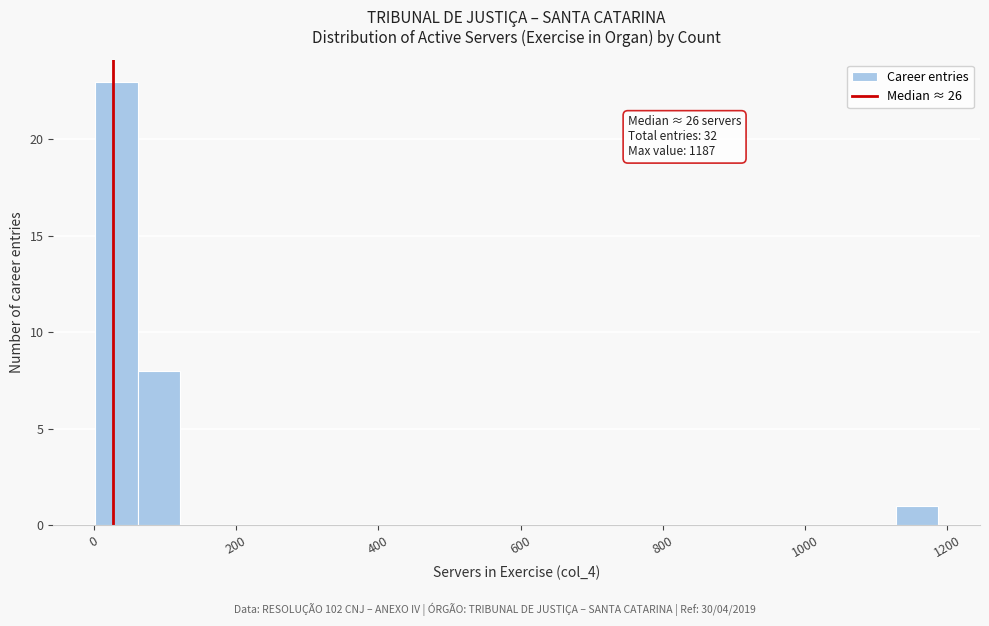

Around what value on the x-axis is the tallest bar? Give the approximate position of its centre, as read against the axis.

40